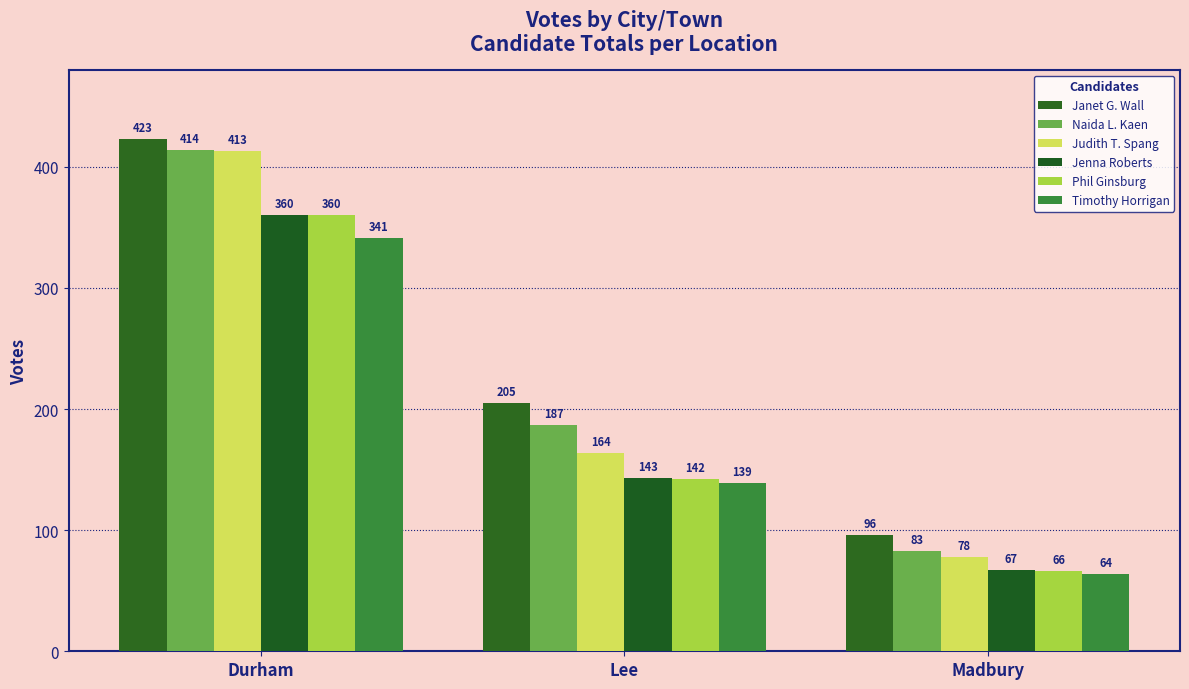

Which series has the widest spread of values?

Judith T. Spang